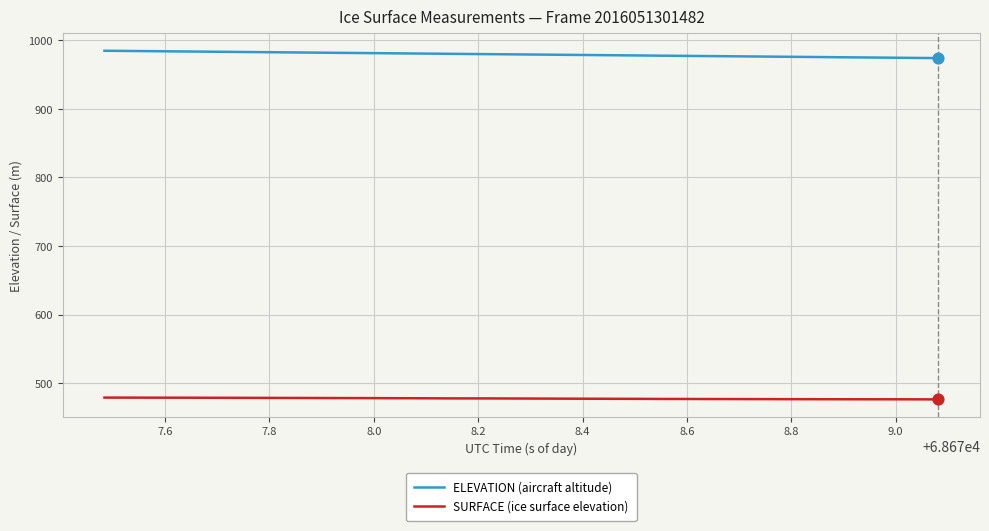

Which series has the largest total across all categories?

ELEVATION (aircraft altitude)